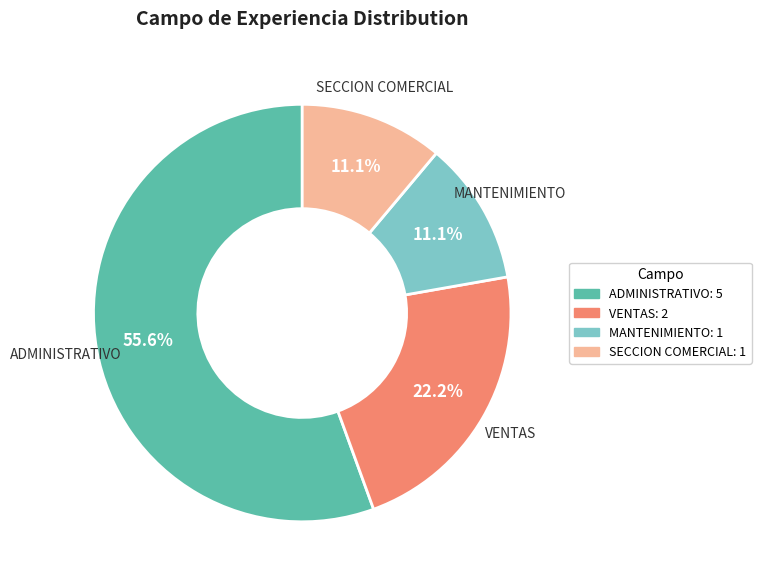

What percentage do ADMINISTRATIVO and SECCION COMERCIAL together represent?

66.7%